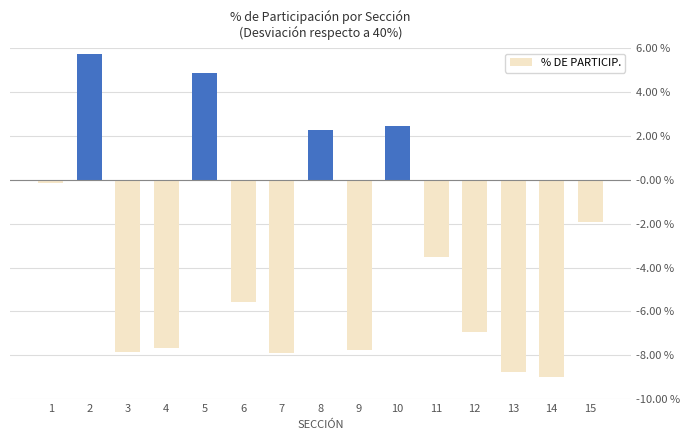

Does the chart contain any negative values?

Yes